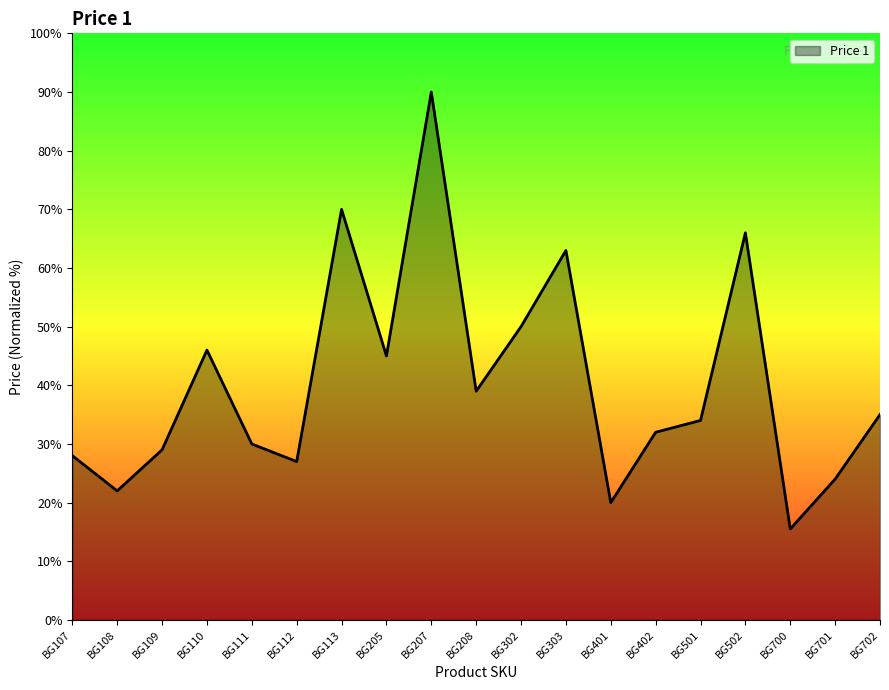

What is the ratio of the value at BG401 to the value at BG303?

0.3